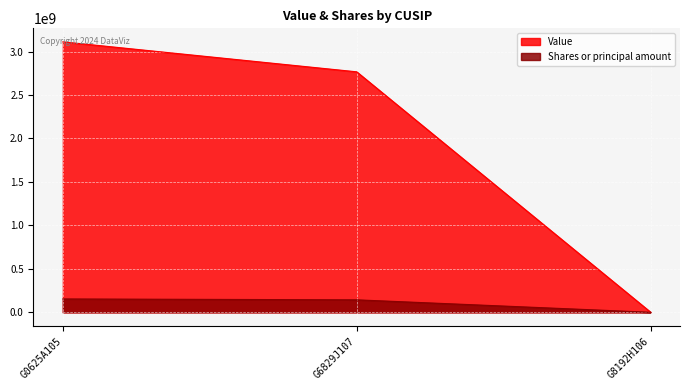

The value of Shares or principal amount at G8192H106 is 187084. True or false?

False